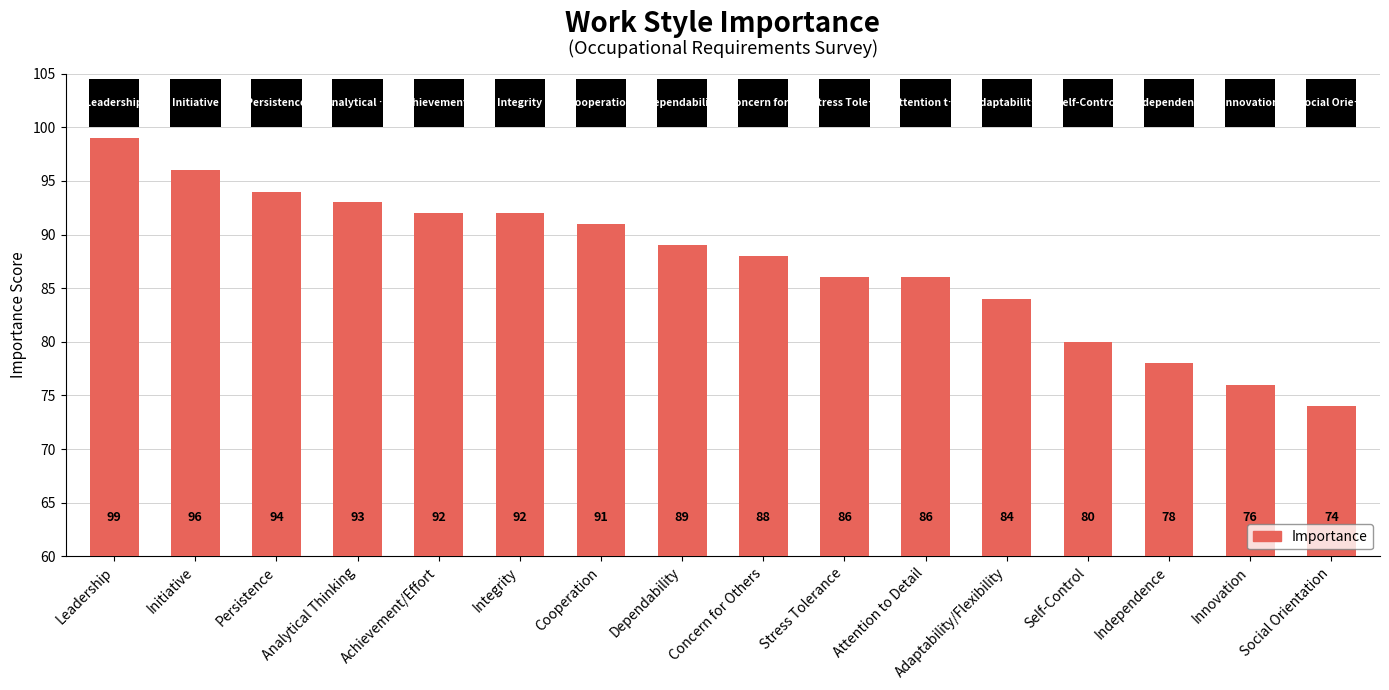

True or false: the data shows 138 at Concern for Others.

False